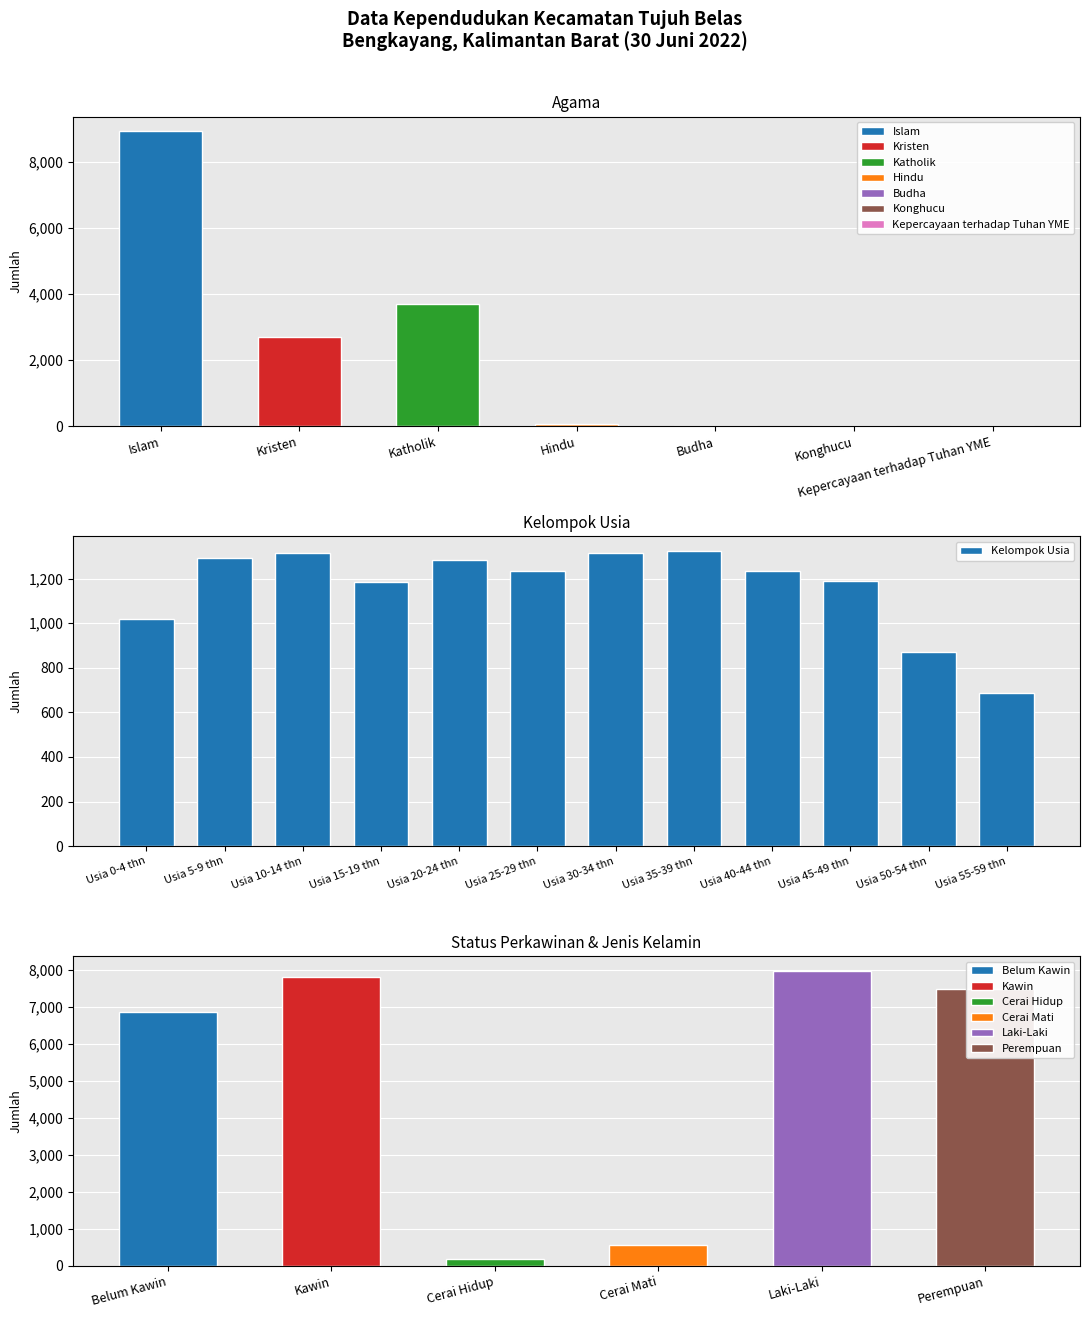

What is the maximum value for Kelompok Usia?

1323